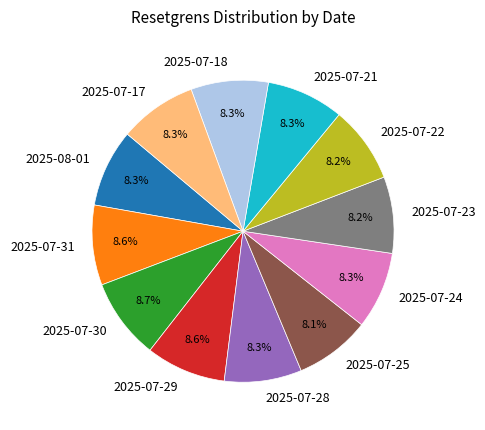

To the nearest percent, what percentage of the pie is 2025-07-28?

8%